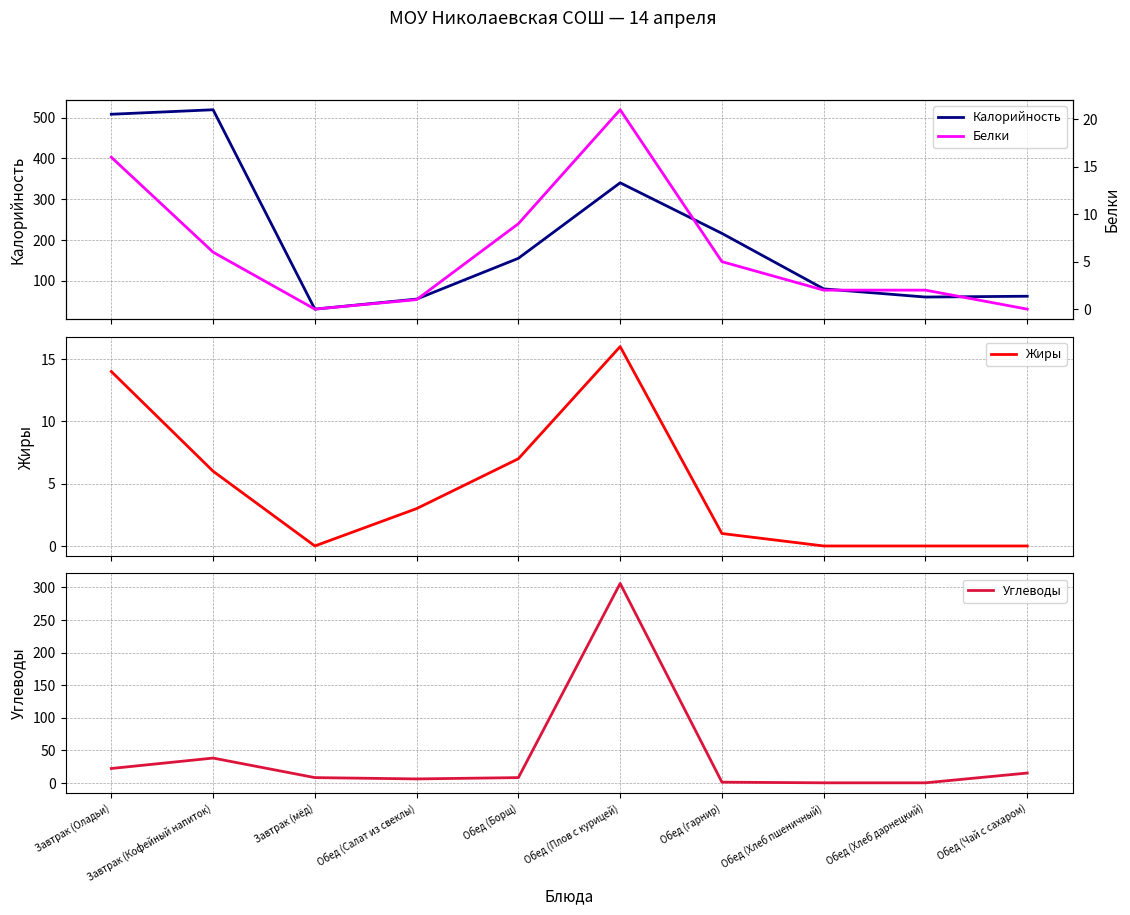

What are all the series names shown in the legend?

Калорийность, Жиры, Углеводы, Белки